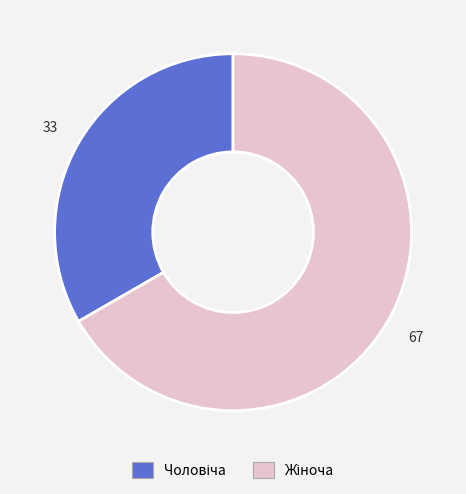

Does any single category account for the majority?

Yes